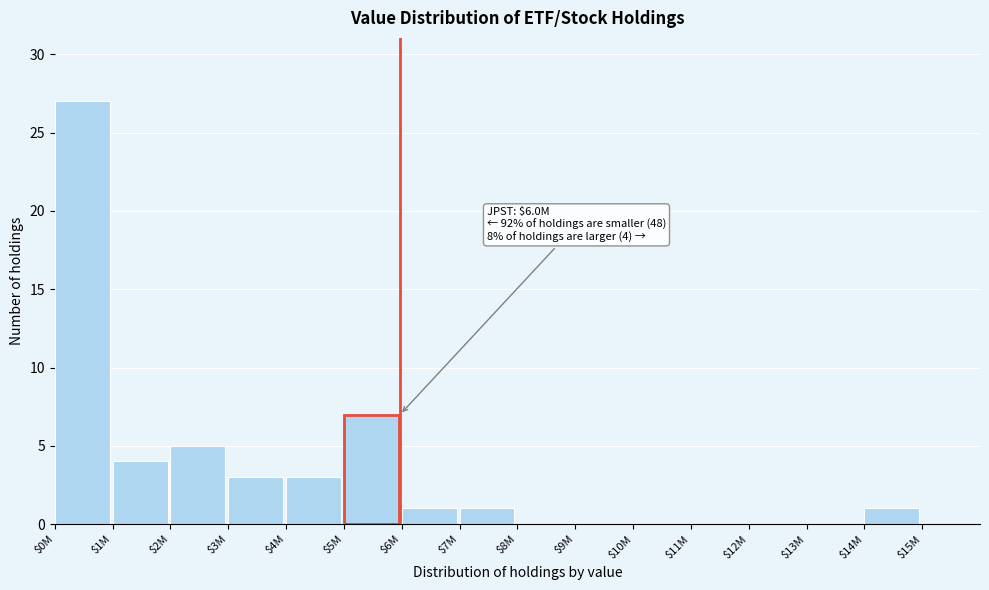

The value at $5M is 7. True or false?

True